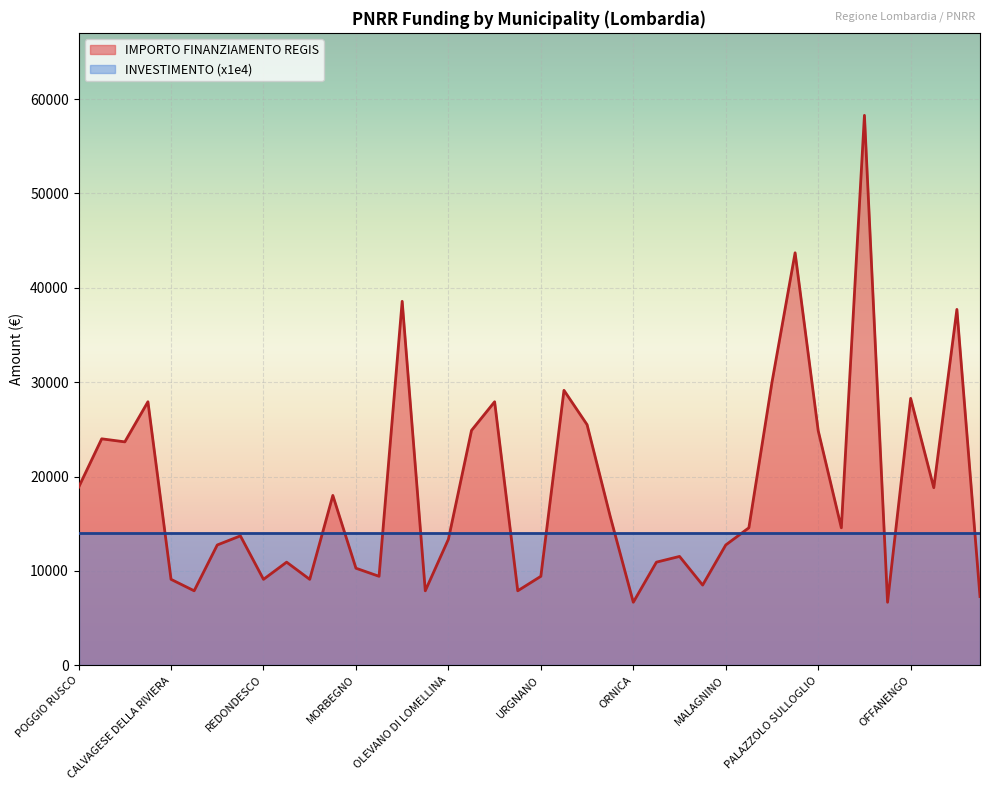

How many lines are shown in the chart?

2